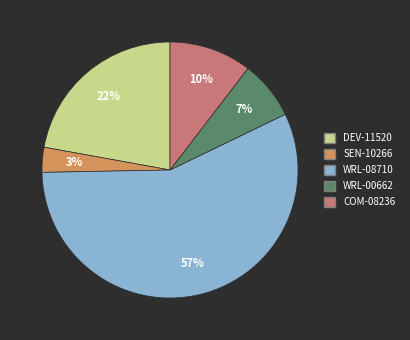

Combined, do COM-08236 and SEN-10266 account for over 50%?

No